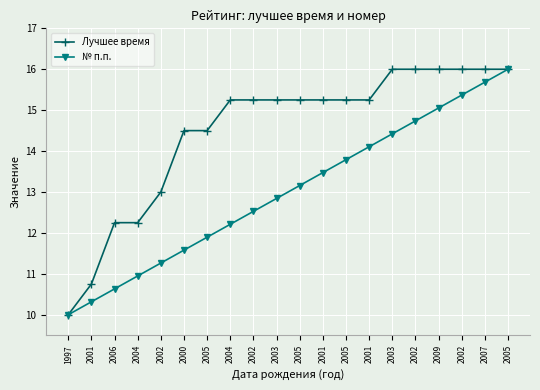

True or false: № п.п. and Лучшее время cross at least once.

False